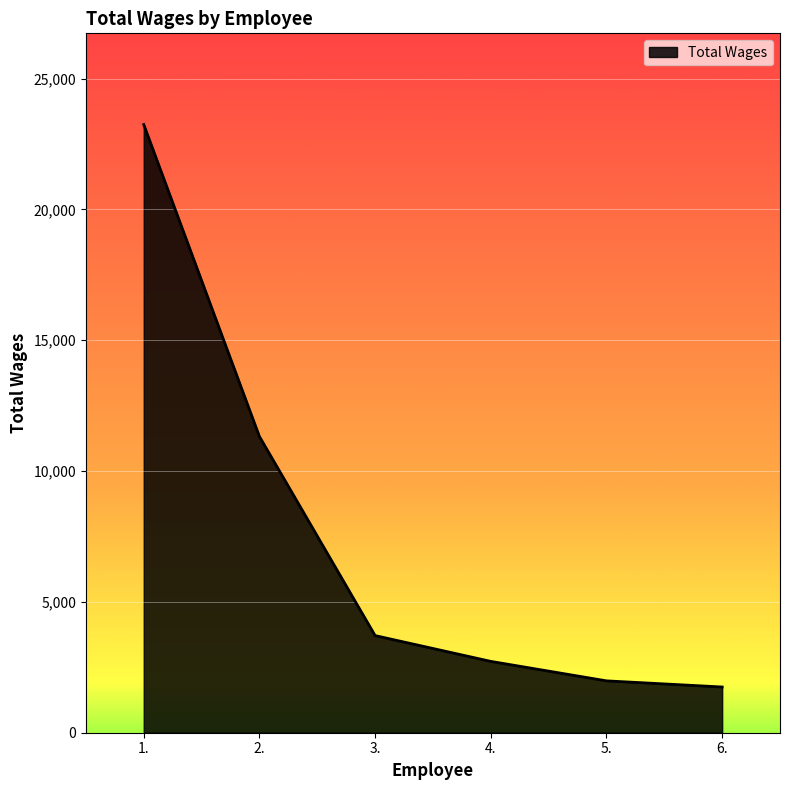

What value does the data have at 4., to the nearest 10?

2730